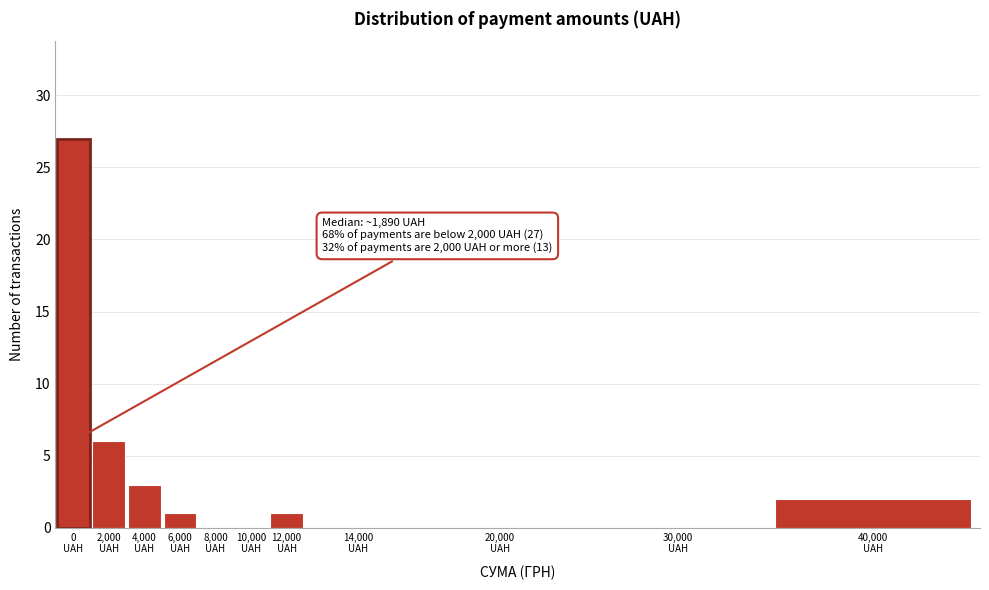

What is the maximum value shown in the chart?

27